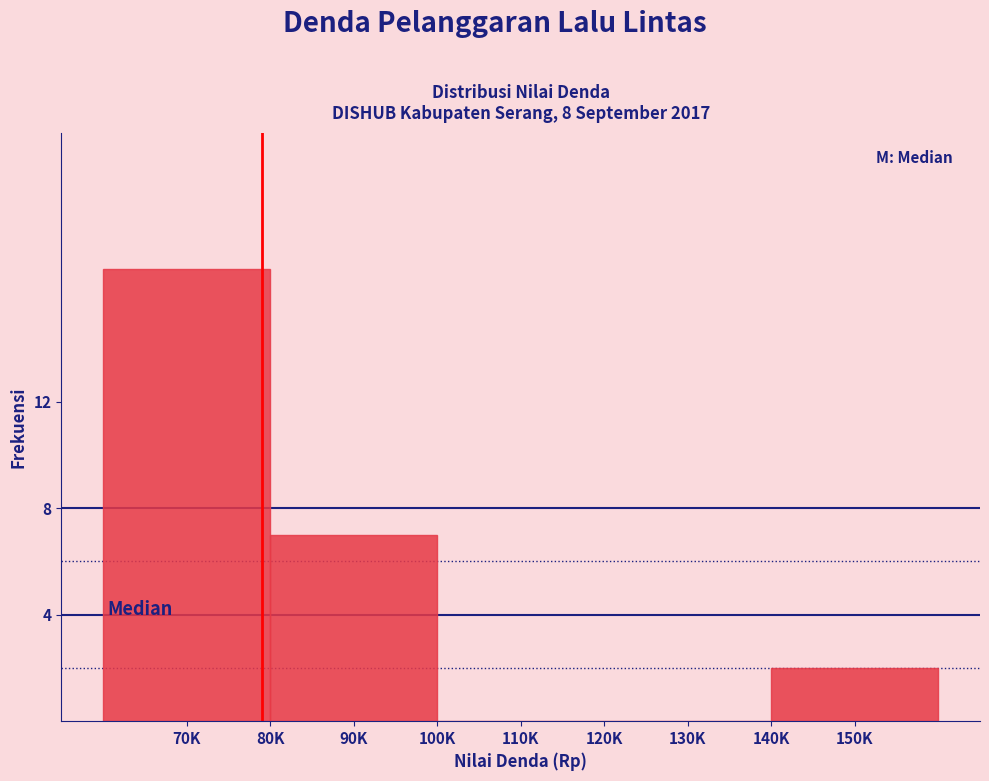

Reading left to right, transcribe all the data shown in this chart.

70K=17	90K=7	110K=0	130K=0	150K=2